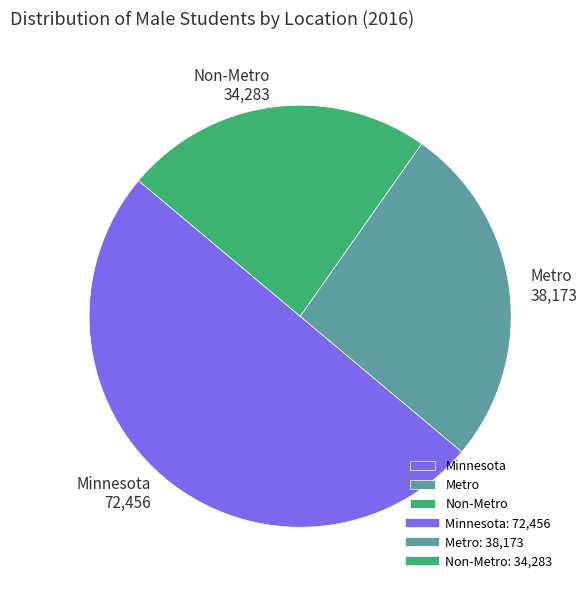

Rank the categories by value from highest to lowest.

Minnesota, Metro, Non-Metro